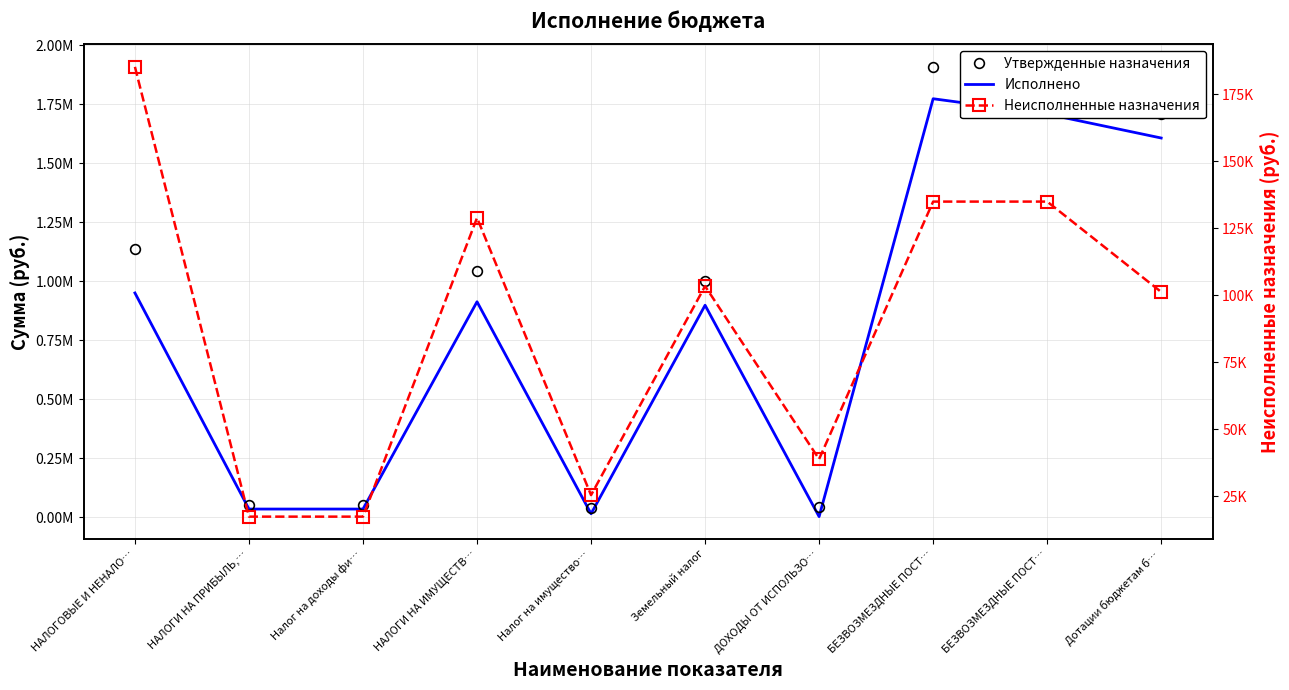

Reading left to right, list all the values displayed in this chart.

Утвержденные назначения: 1135295.0	52144.0	52144.0	1041695.0	40234.0	1001461.0	41456.0	1907739.0	1842739.0	1707645.0
Исполнено: 949978.7	34696.0	34696.0	912734.6	14749.0	897985.6	2548.1	1772708.5	1707708.5	1606342.0
Неисполненные назначения: 185316.3	17448.0	17448.0	128960.4	25485.0	103475.4	38907.9	135030.5	135030.5	101303.0